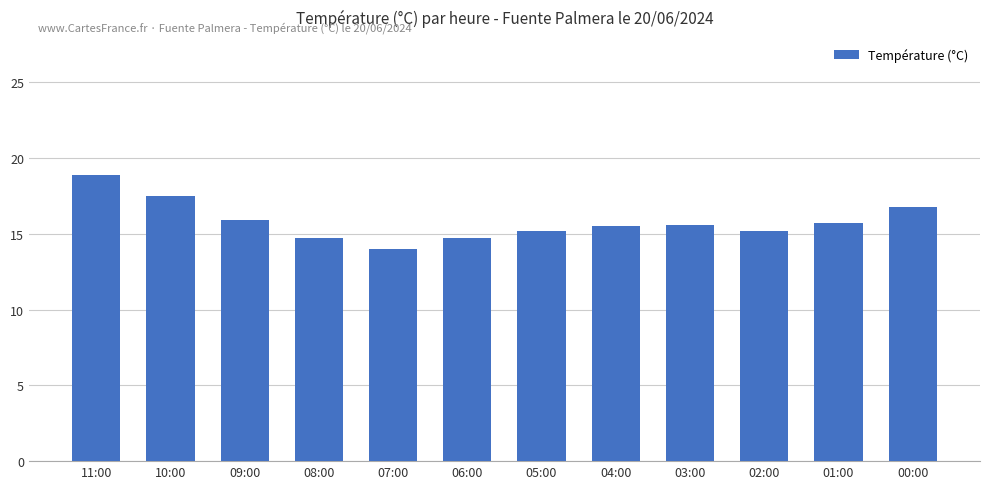

What is the ratio of the value at 11:00 to the value at 06:00?

1.3